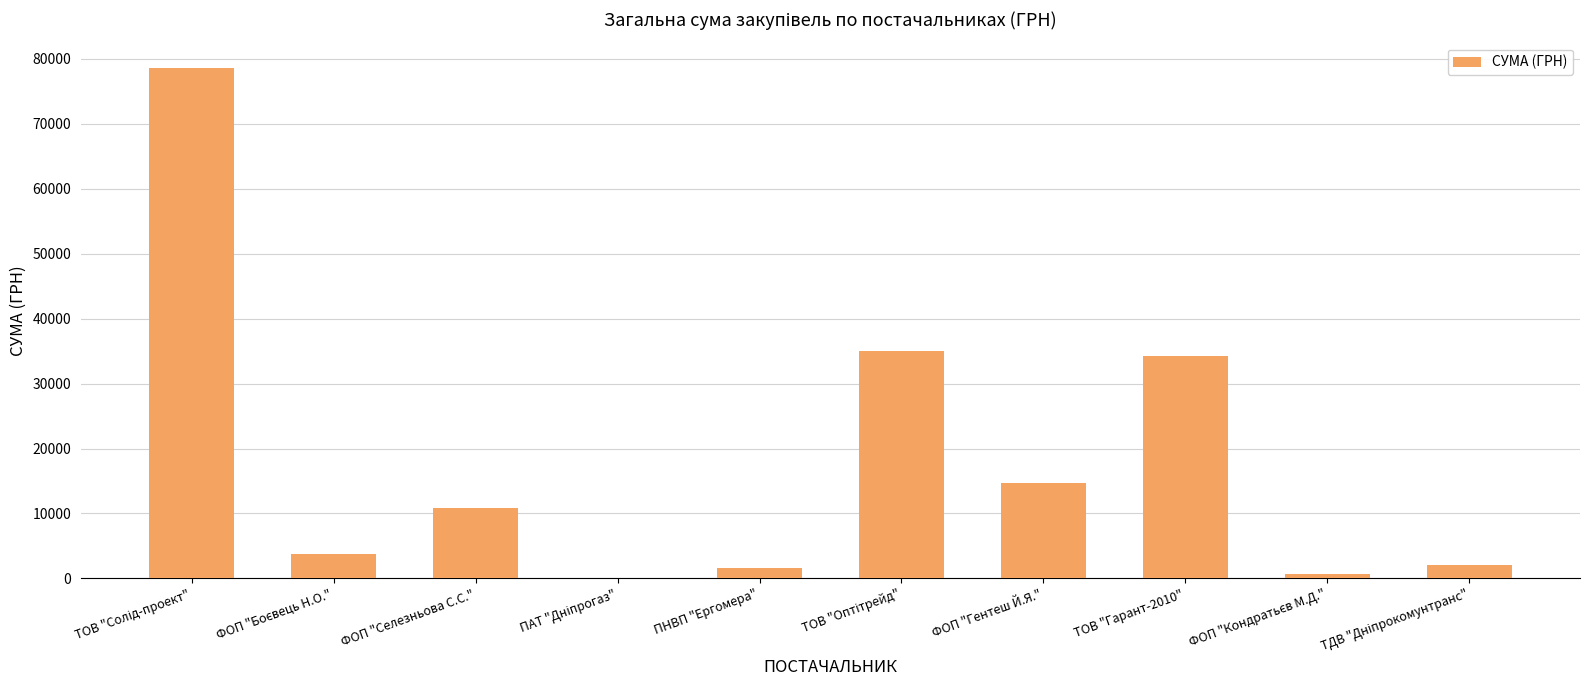

True or false: the data shows 10800.0 at ФОП "Селезньова С.С.".

True